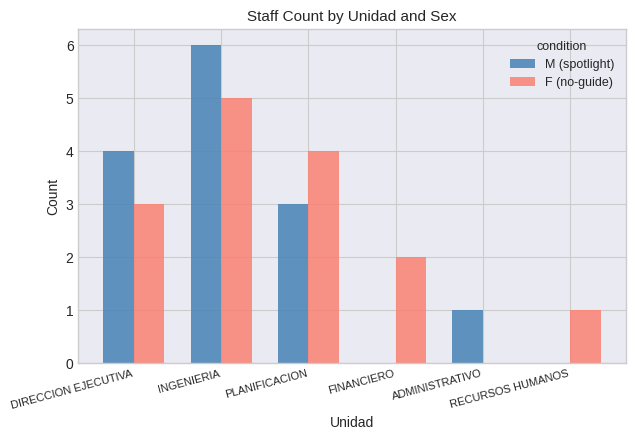

How many values in F (no-guide) are above zero?

5